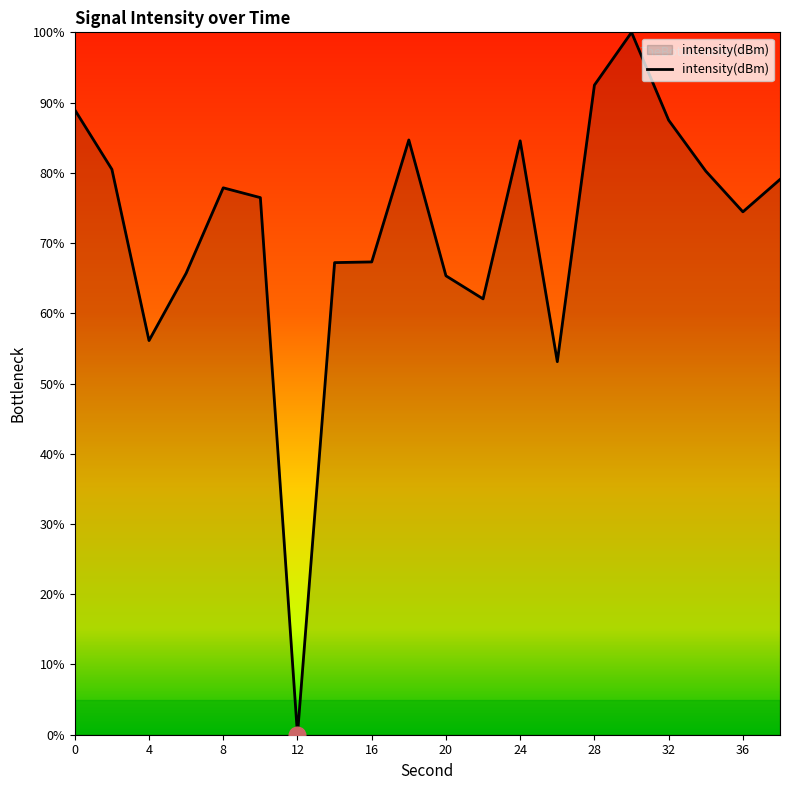

What is the maximum value shown in the chart?

100.0